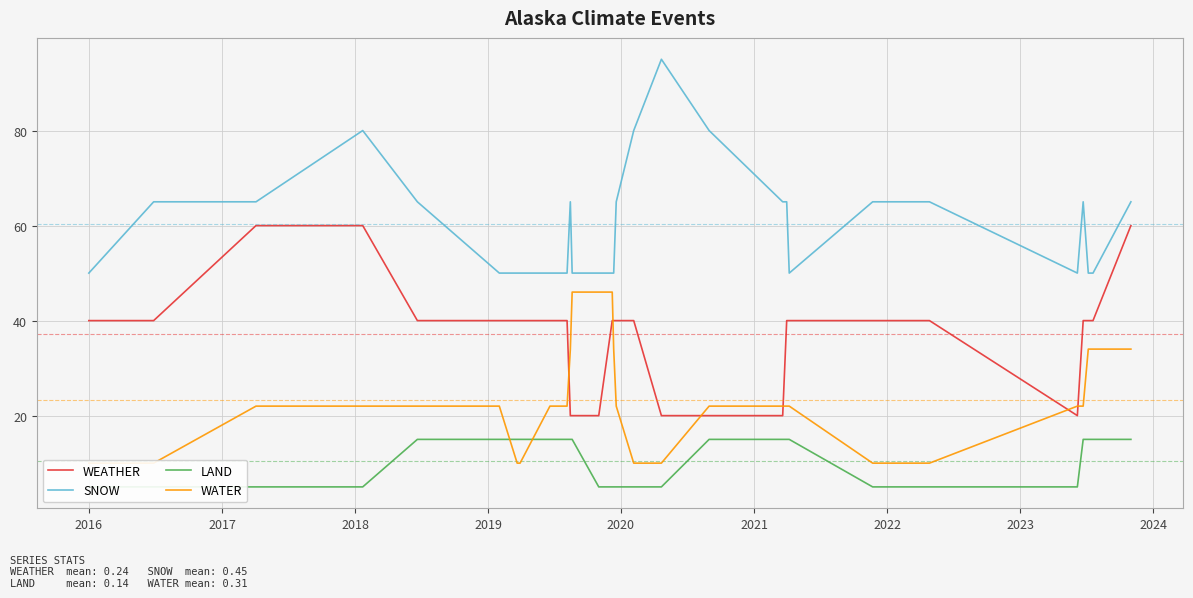

Which series has the largest total across all categories?

SNOW